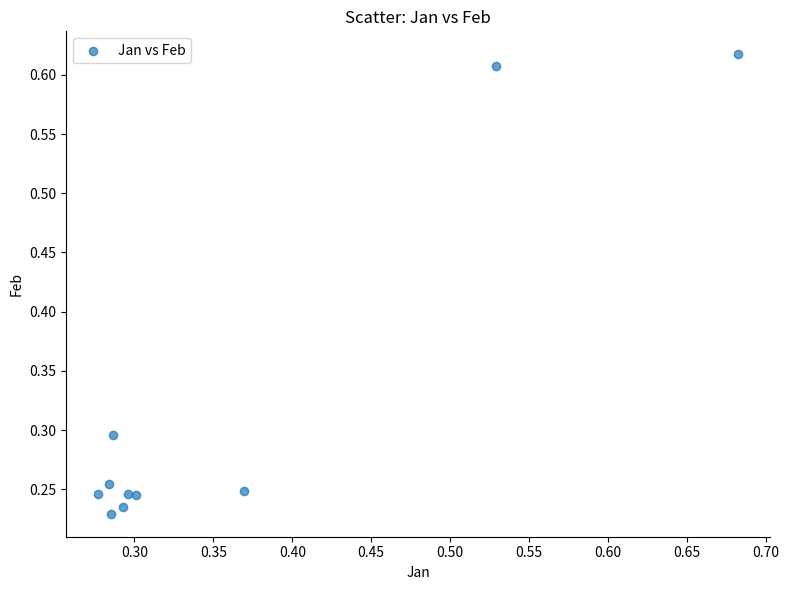

What is the range of X values (max minus min)?

0.4